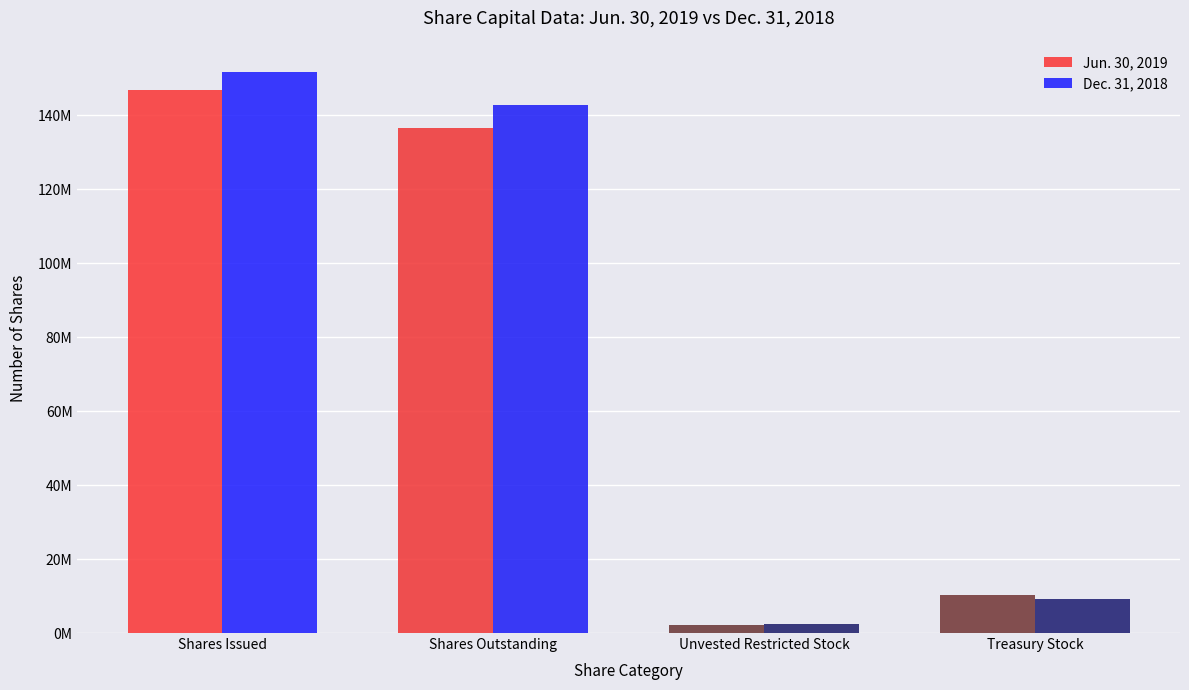

Are the bars grouped side by side (vs. stacked)?

Yes